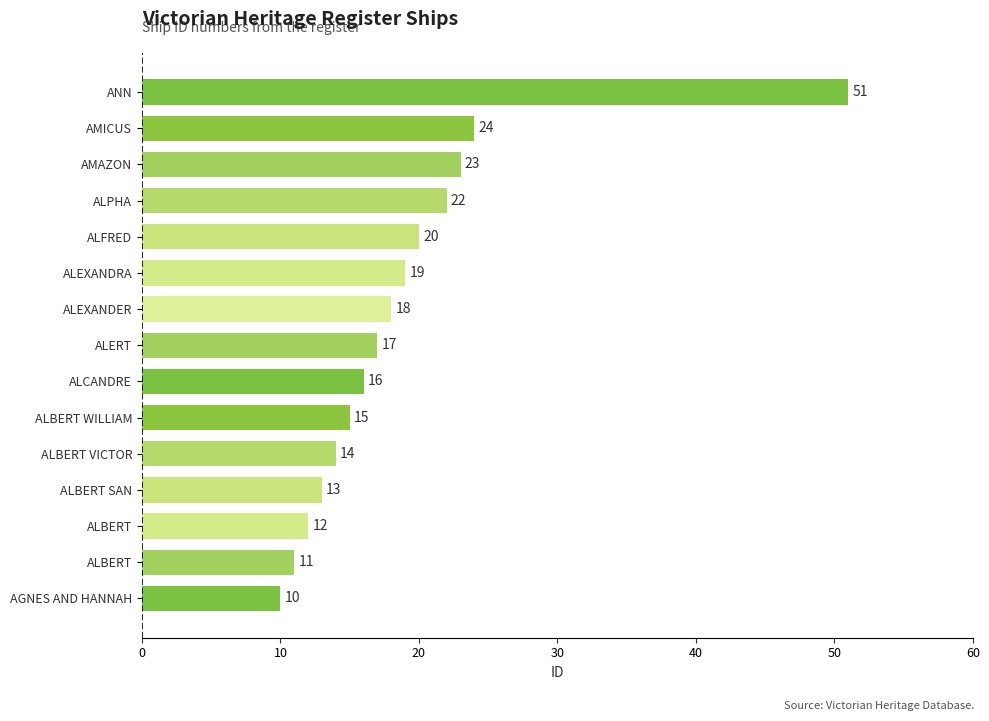

How many series are shown in this chart?

1